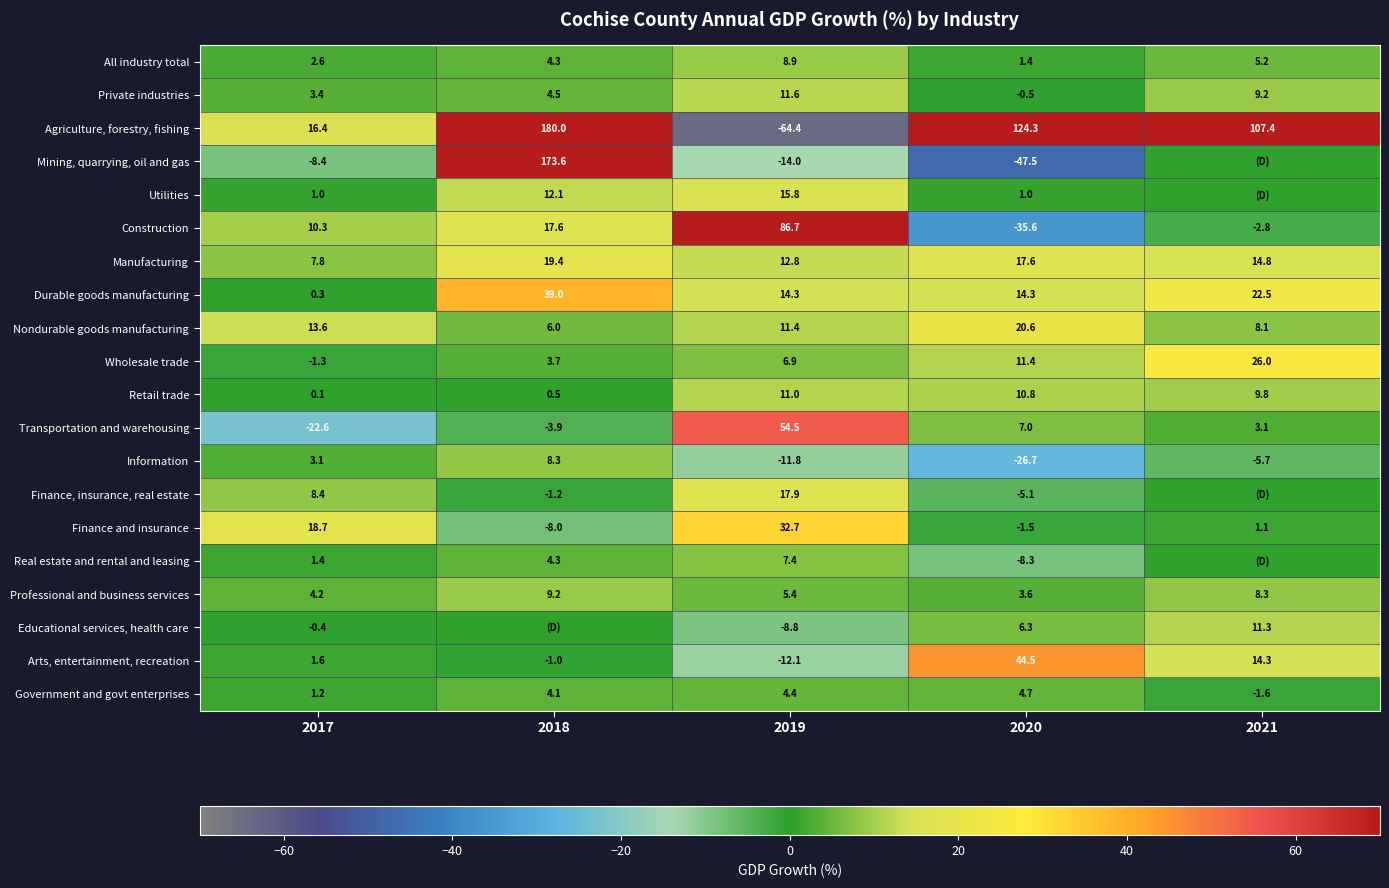

Which has a higher value, 2020 or 2019?

2019